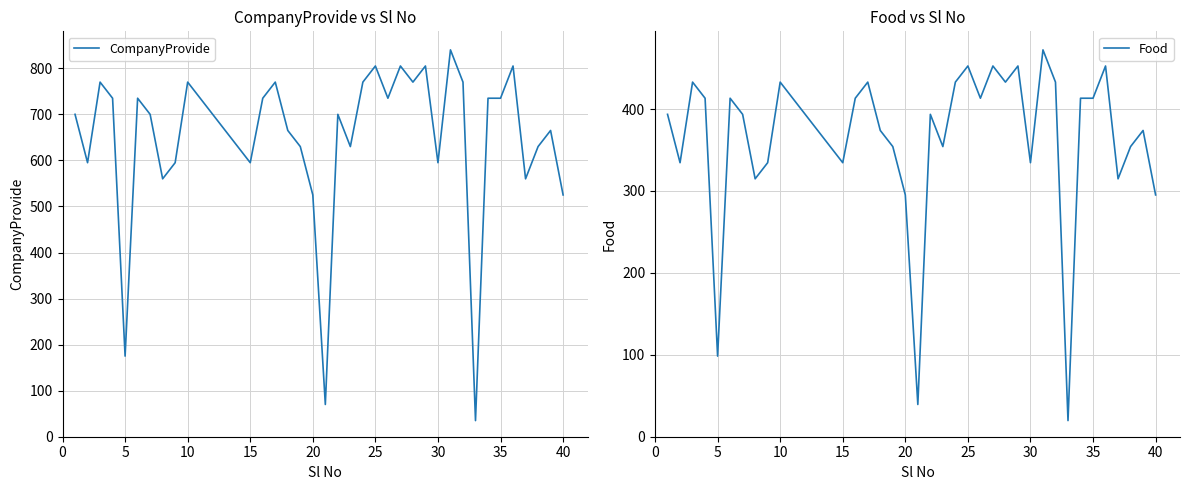

What is the highest value of the CompanyProvide series?

840